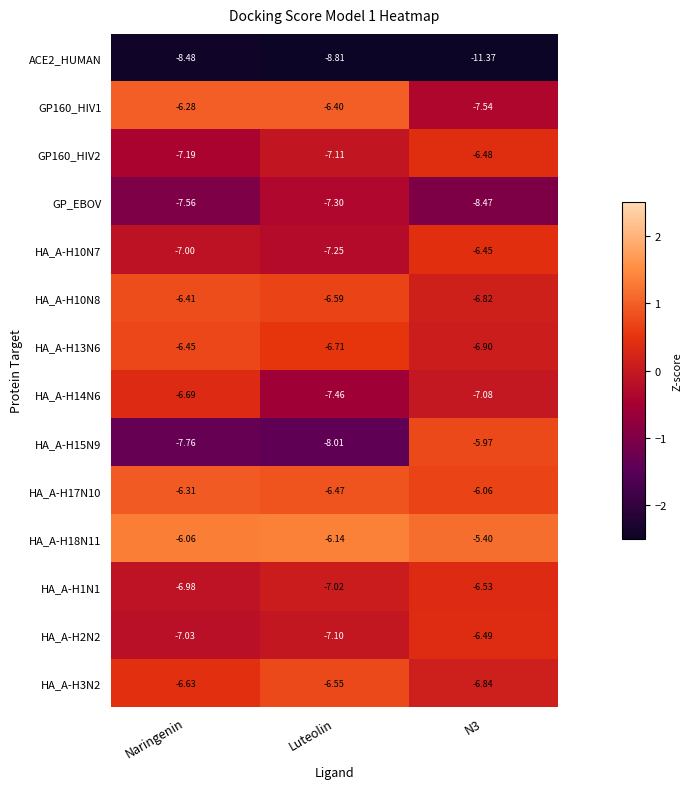

At which category is the sum across all series the highest?

Naringenin